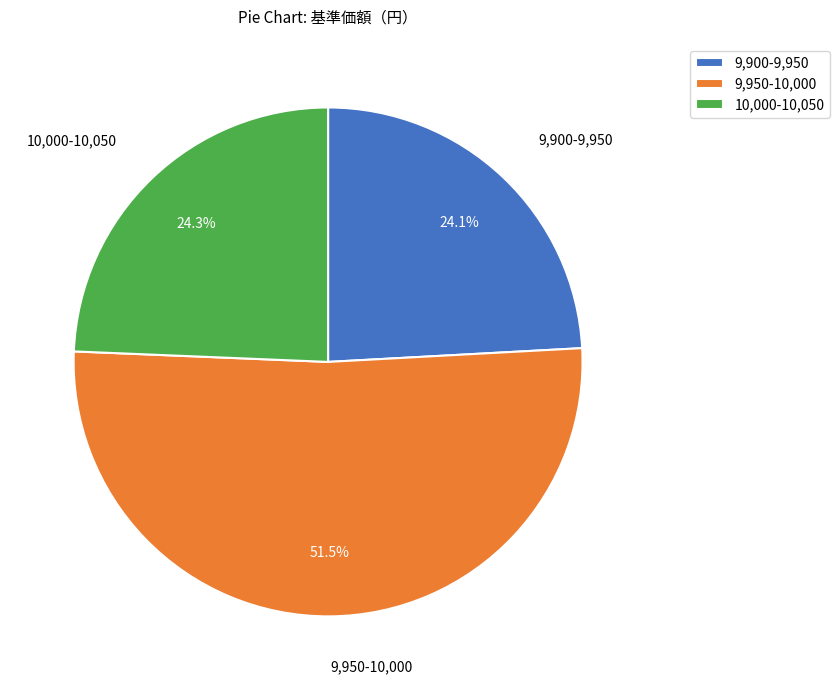

What is the ratio of the value at 10,000-10,050 to the value at 9,950-10,000?

0.5